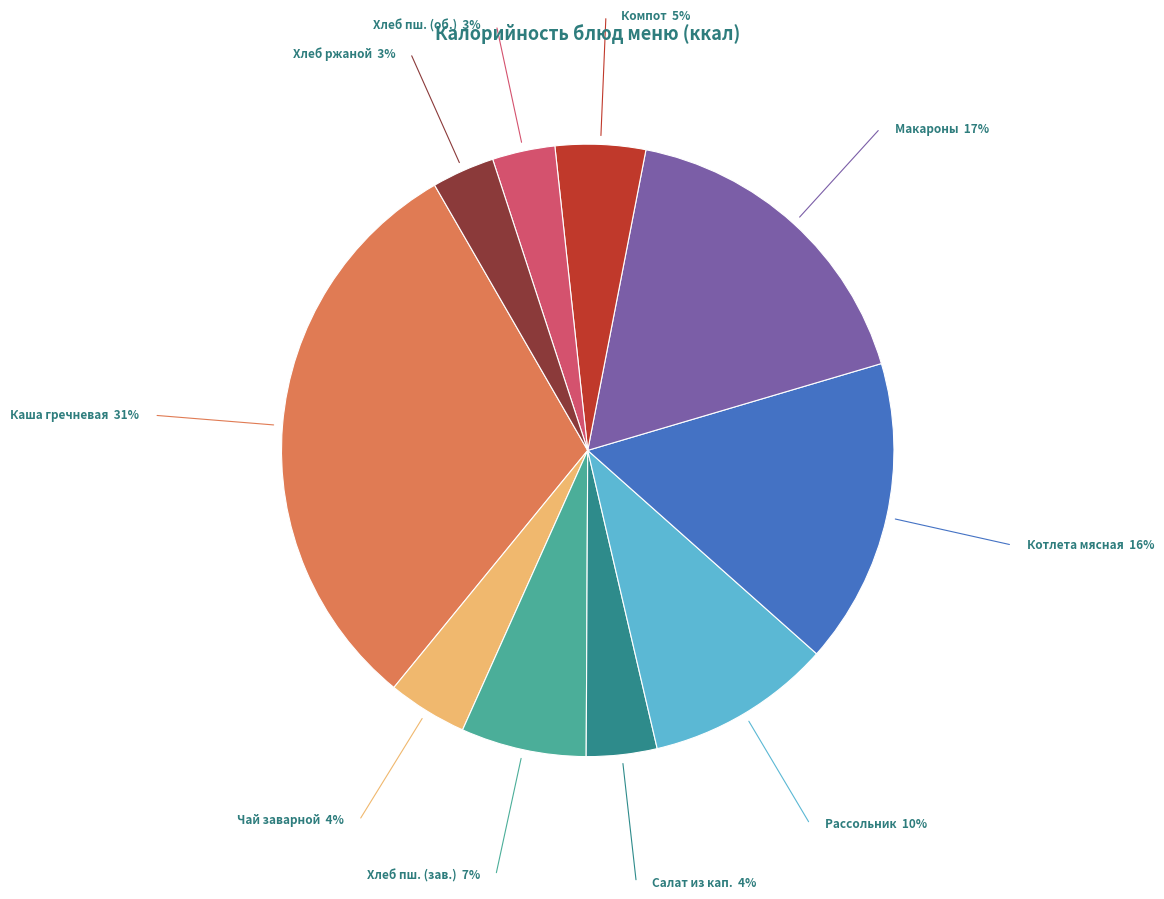

Is there any slice that represents more than half of the pie?

No